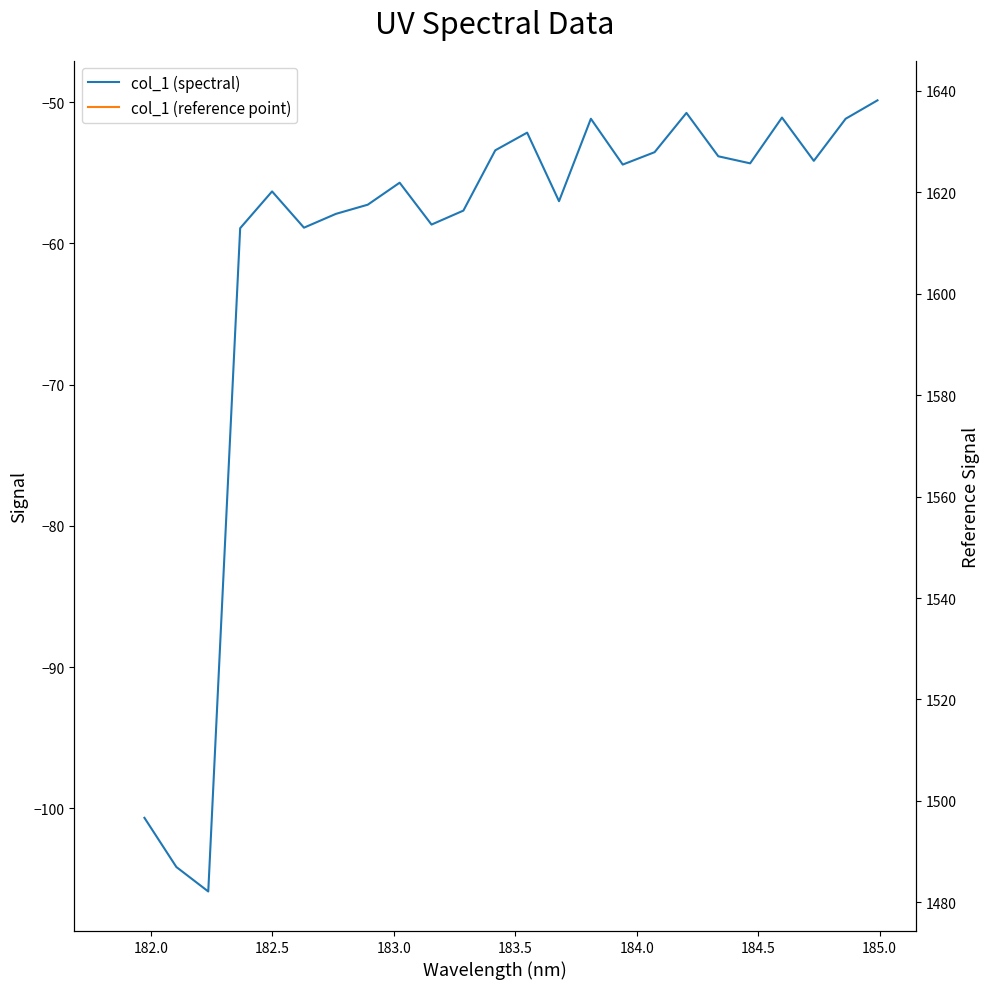

What is the difference between the maximum and second lowest values?

54.3